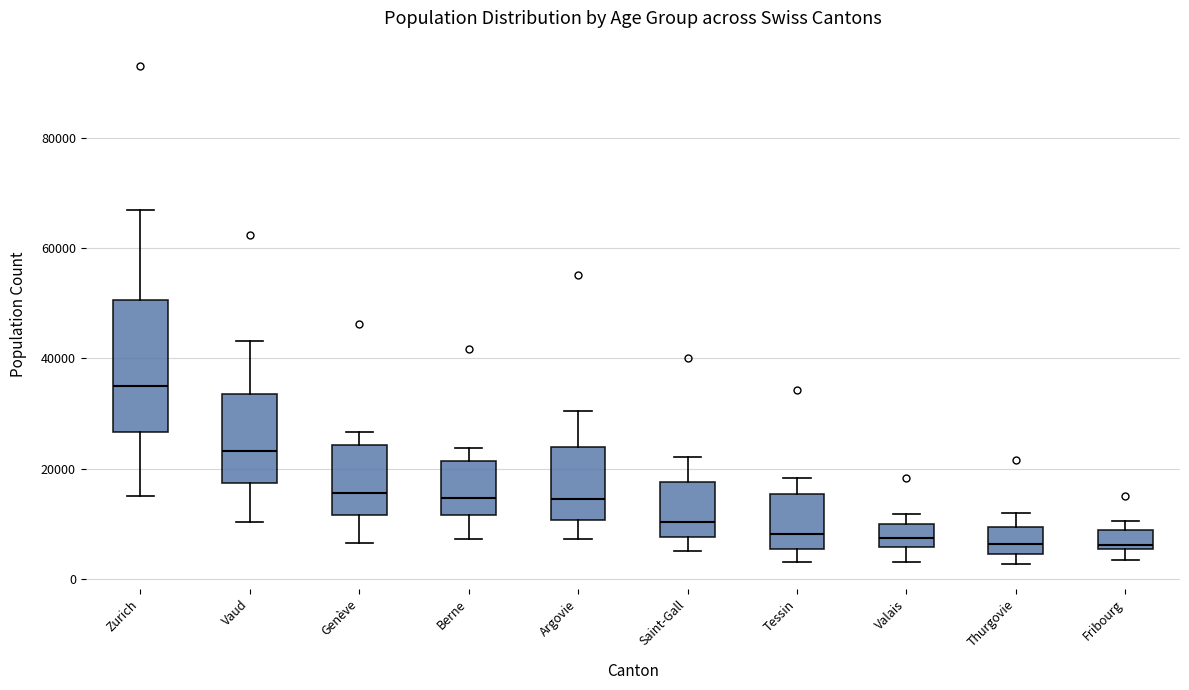

Where does the median line of the box for Genève sit on the y-axis? The values are not printed on the chart, so give them approximately, as read against the axis.

16000